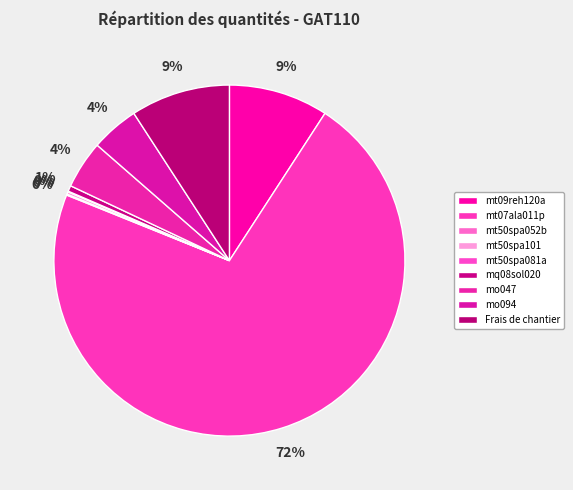

Combined, do mt07ala011p and mt50spa101 account for over 50%?

Yes